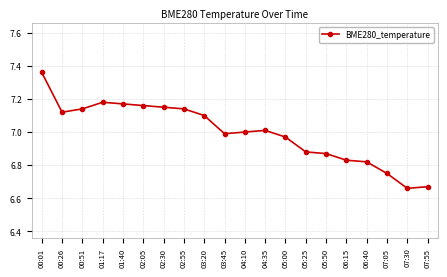

What position from the left is 00:51?

3